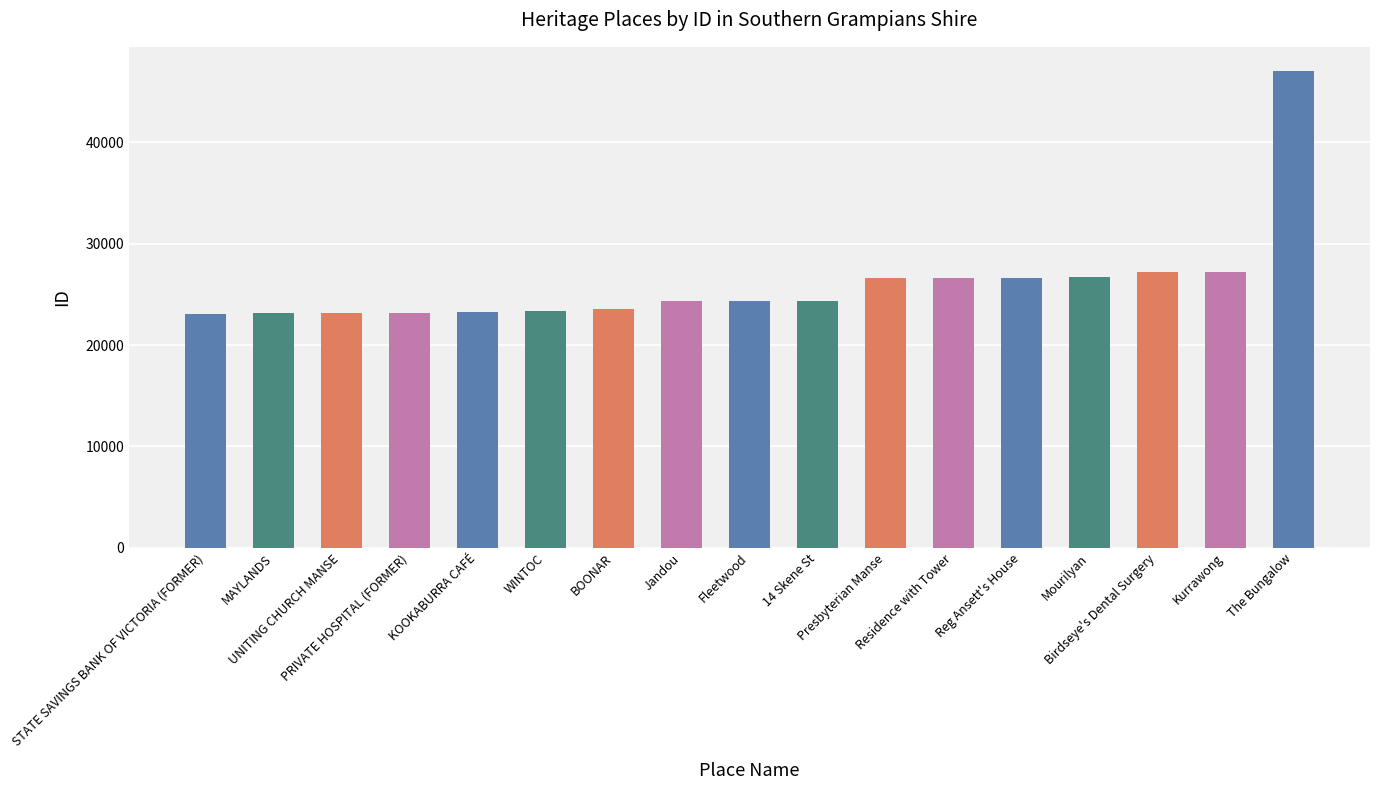

What is the maximum value shown in the chart?

47087